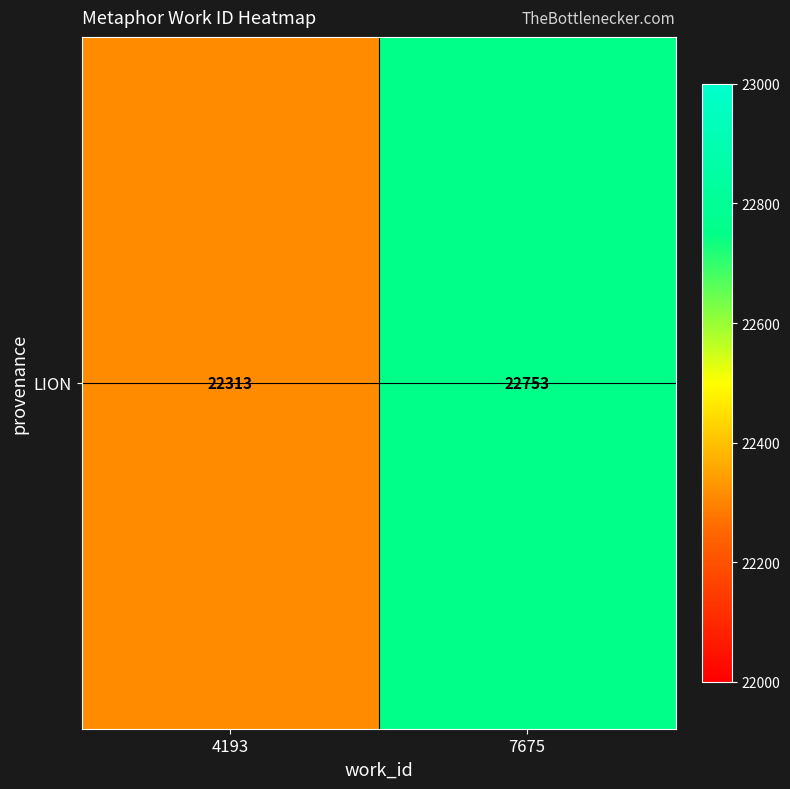

How many values are below 22753?

1